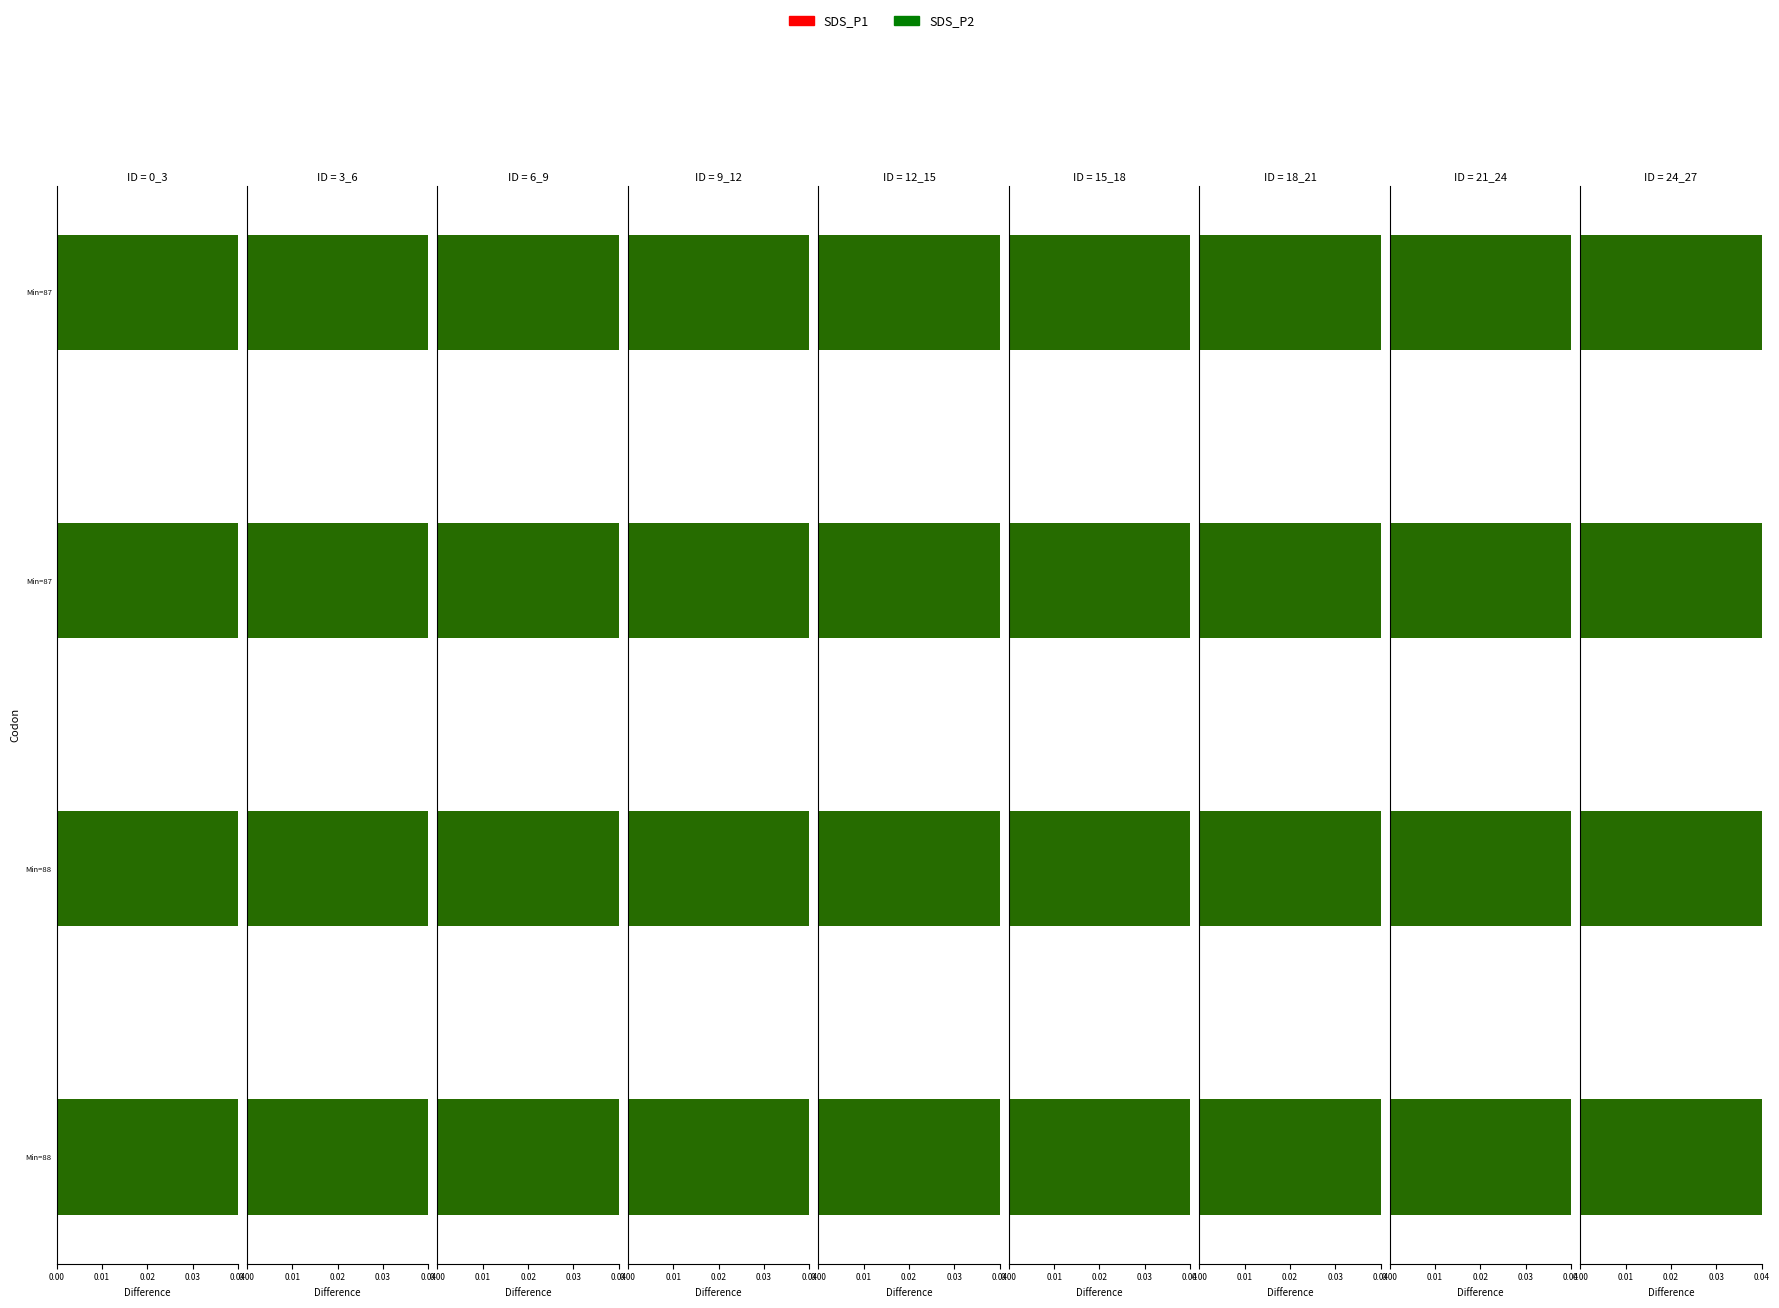

List the series in order of their overall mean, lowest first.

SDS_P2, SDS_P1